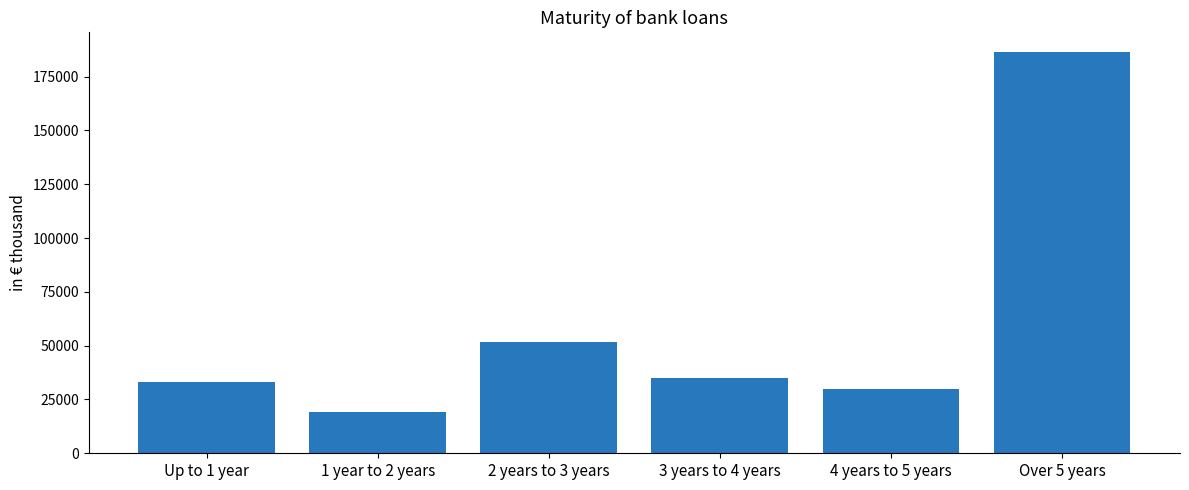

The chart shows a value of 51581 at 2 years to 3 years. True or false?

True